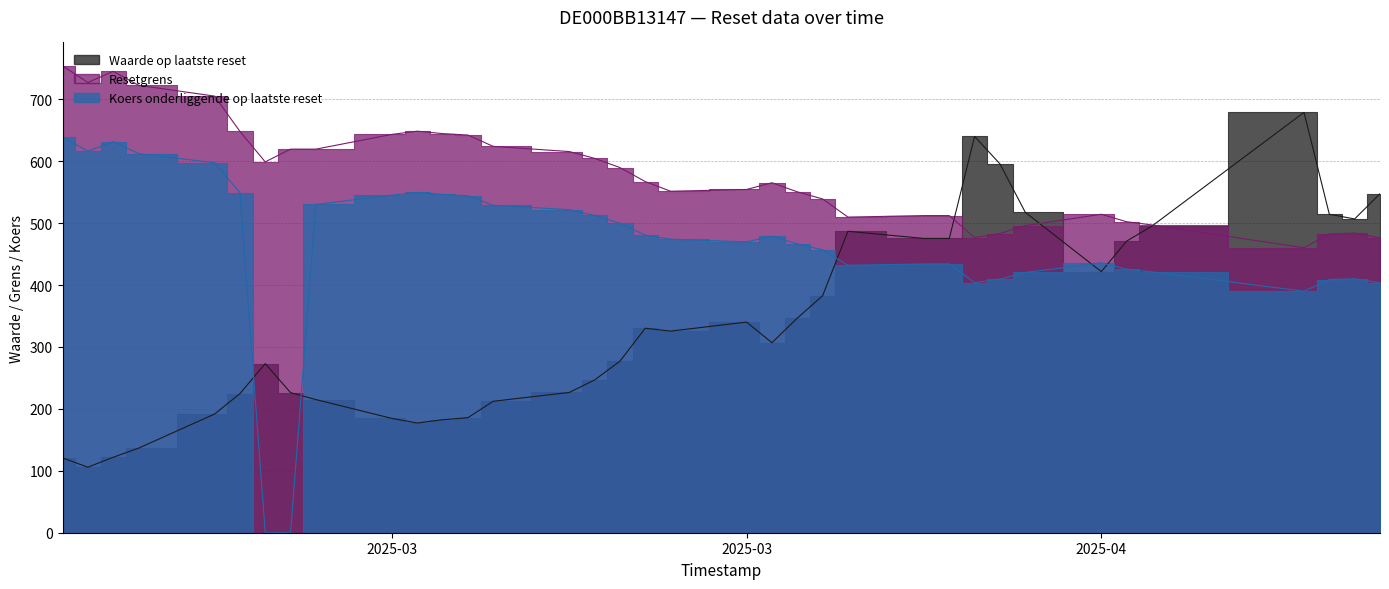

What is the maximum value for Waarde op laatste reset?

678.9